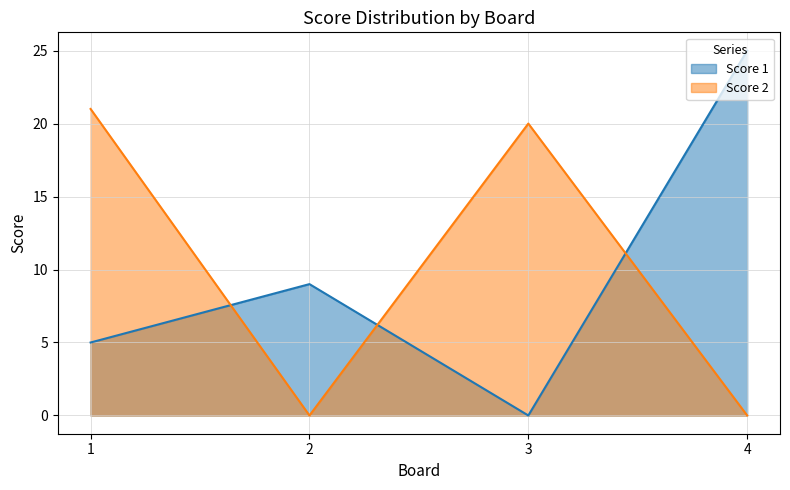

At which category is the sum across all series the highest?

1